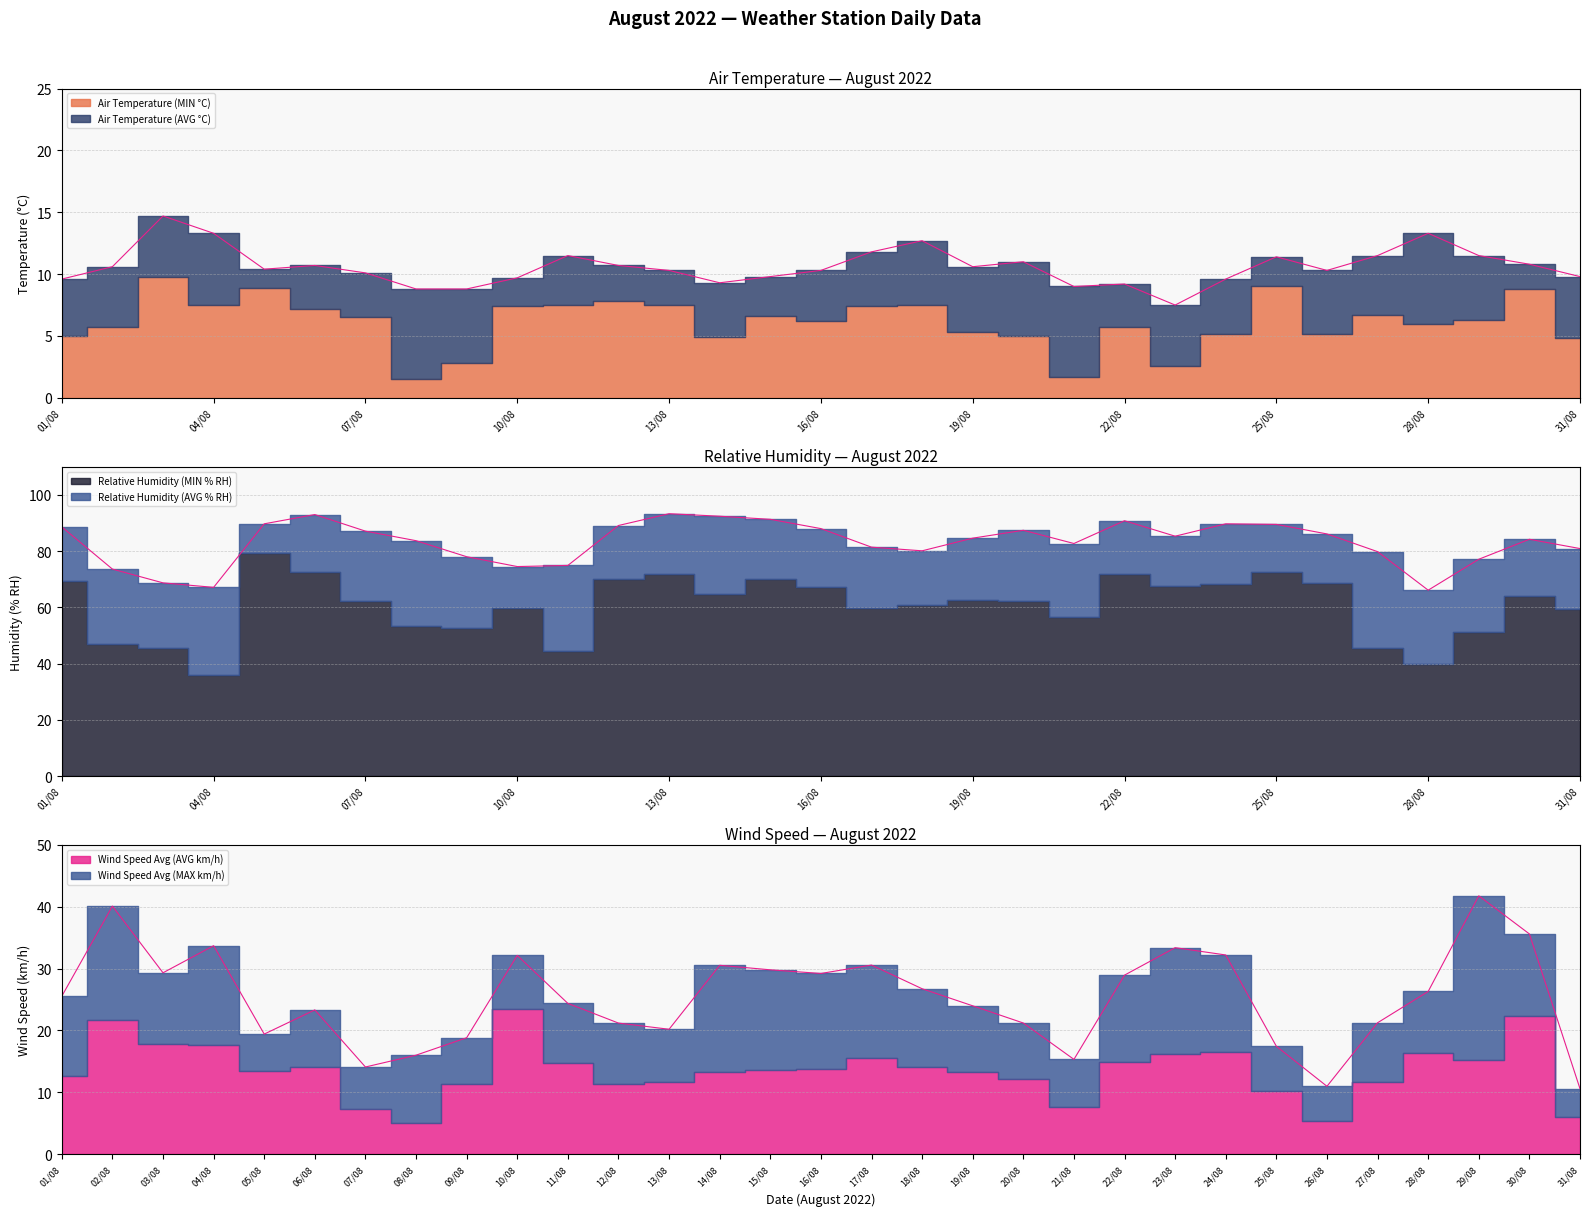

What is the difference between the Wind Speed Avg (MAX km/h) values at 03/08 and 22/08?

0.4